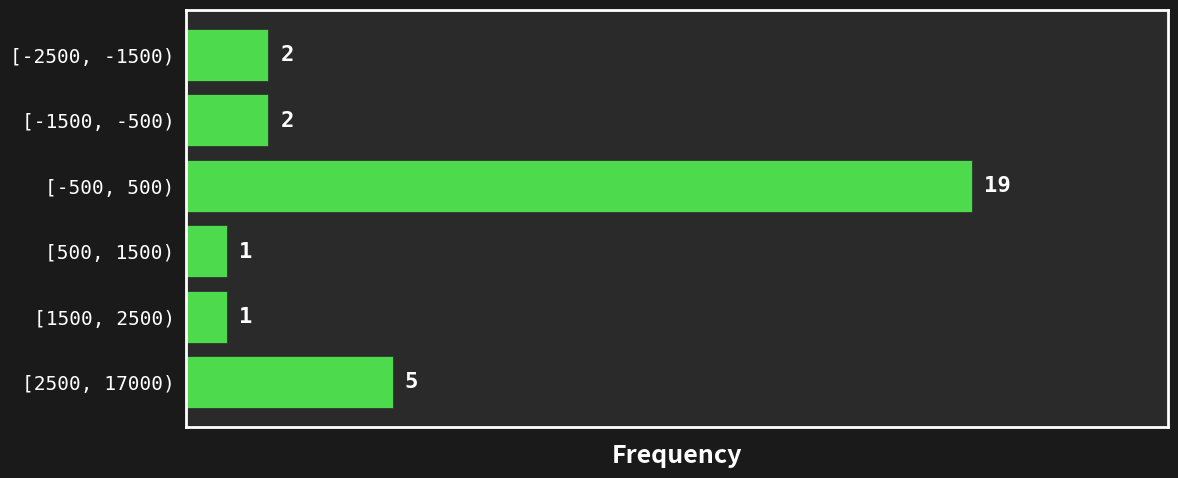

Reading top to bottom, transcribe all the data shown in this chart.

2	2	19	1	1	5